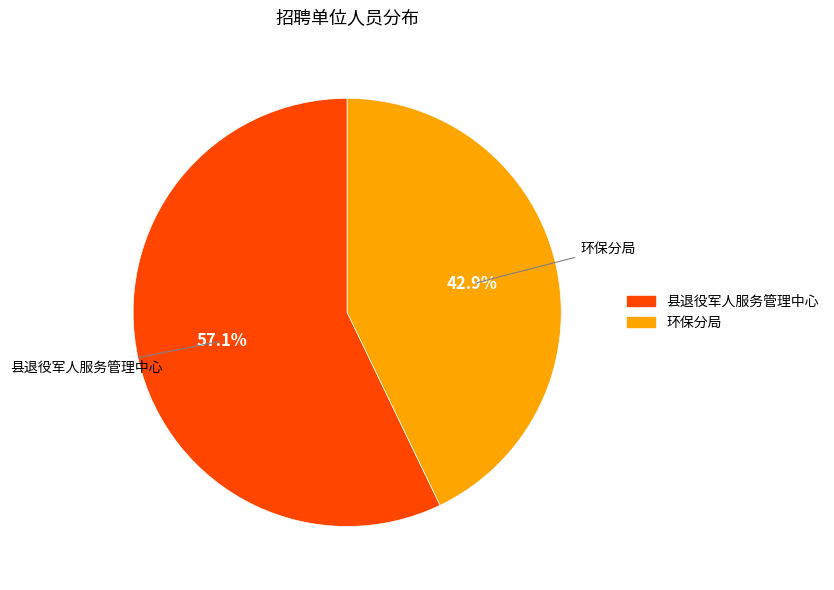

Count the number of slices in the pie.

2